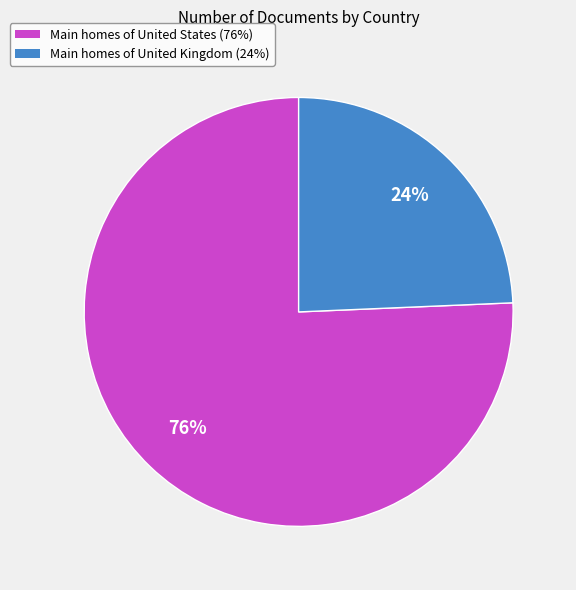

To the nearest percent, what is the average slice percentage?

50%